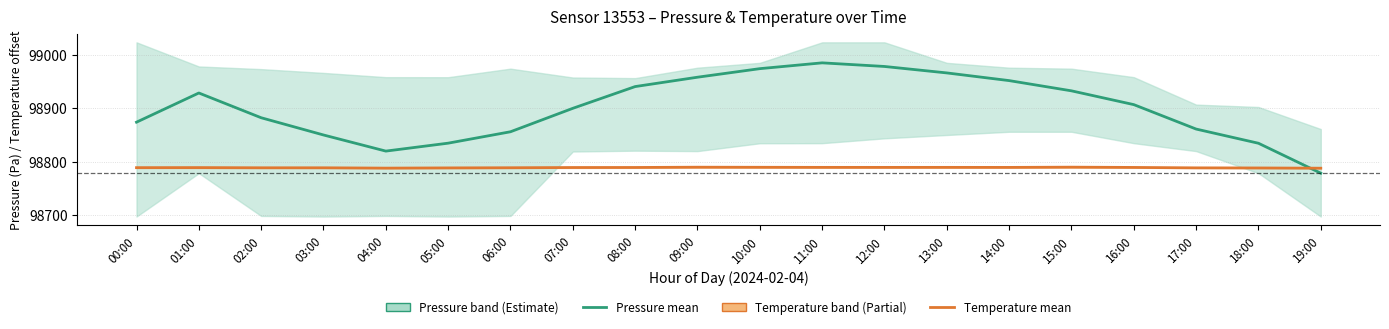

Reading right to left, extract all data points from this chart.

Pressure (mean): 19:00=98778.1	18:00=98834.5	17:00=98861.2	16:00=98907.2	15:00=98933.2	14:00=98952.5	13:00=98967.0	12:00=98979.1	11:00=98985.9	10:00=98975.0	09:00=98958.9	08:00=98941.2	07:00=98900.3	06:00=98856.1	05:00=98834.6	04:00=98819.7	03:00=98850.1	02:00=98882.5	01:00=98929.2	00:00=98874.2
Temperature (mean): 19:00=98787.5	18:00=98787.9	17:00=98788.1	16:00=98788.9	15:00=98789.4	14:00=98789.0	13:00=98789.0	12:00=98789.0	11:00=98789.0	10:00=98789.2	09:00=98789.4	08:00=98788.8	07:00=98788.8	06:00=98788.3	05:00=98788.0	04:00=98787.6	03:00=98788.2	02:00=98788.2	01:00=98788.6	00:00=98788.5